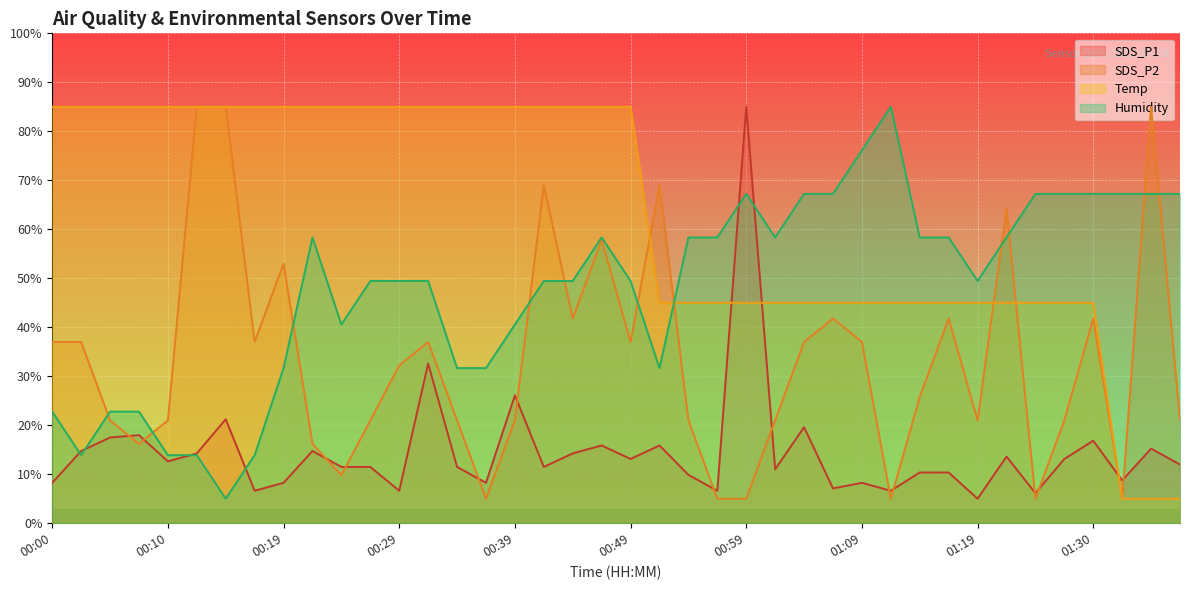

List the series in order of their peak value, highest first.

SDS_P1, Humidity, SDS_P2, Temp